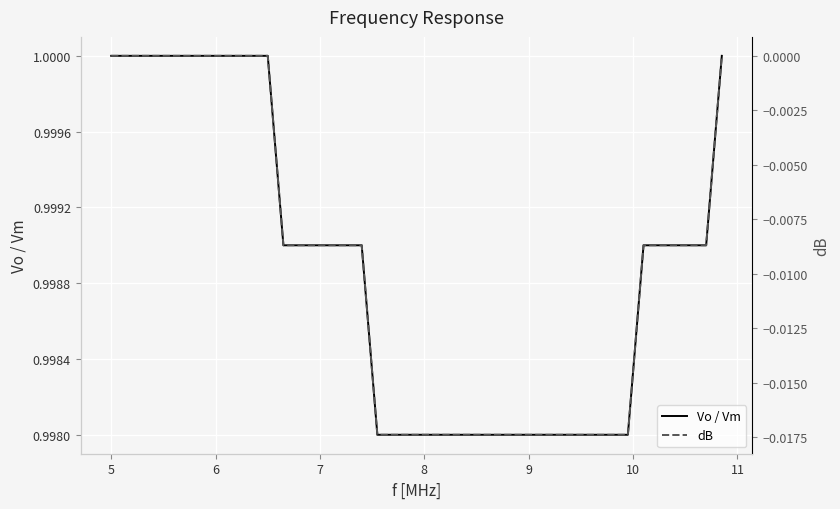

How many lines are shown in the chart?

2